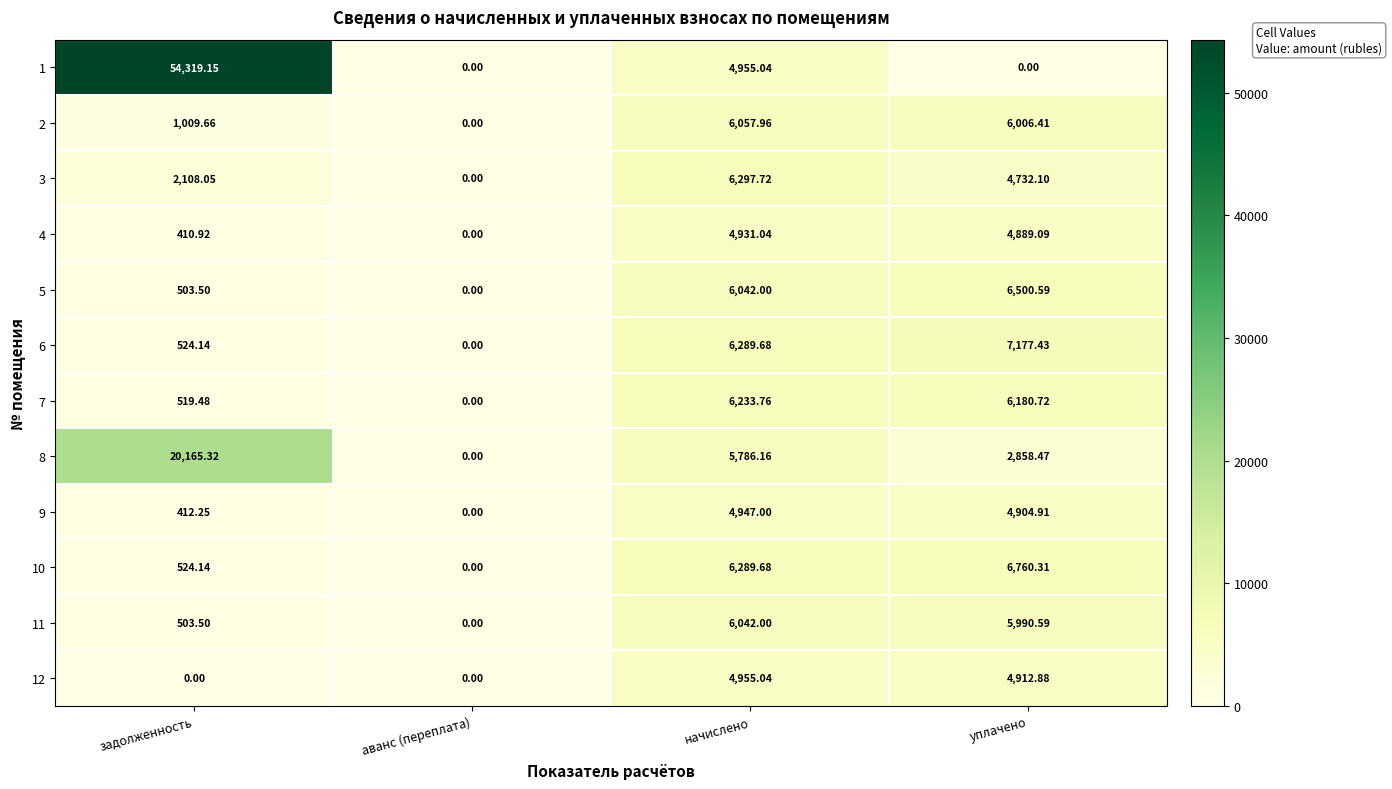

Which series has the largest total across all categories?

1